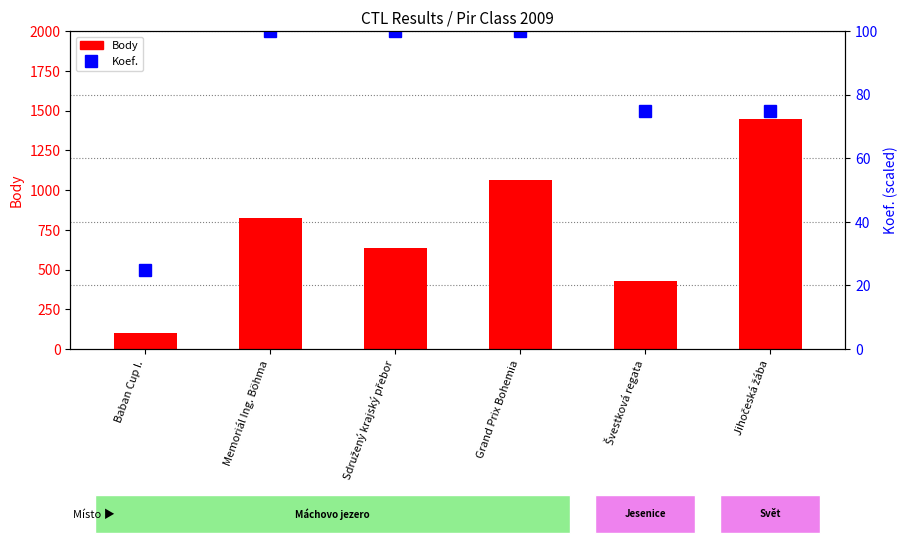

How many data points in Body are less than 823?

3